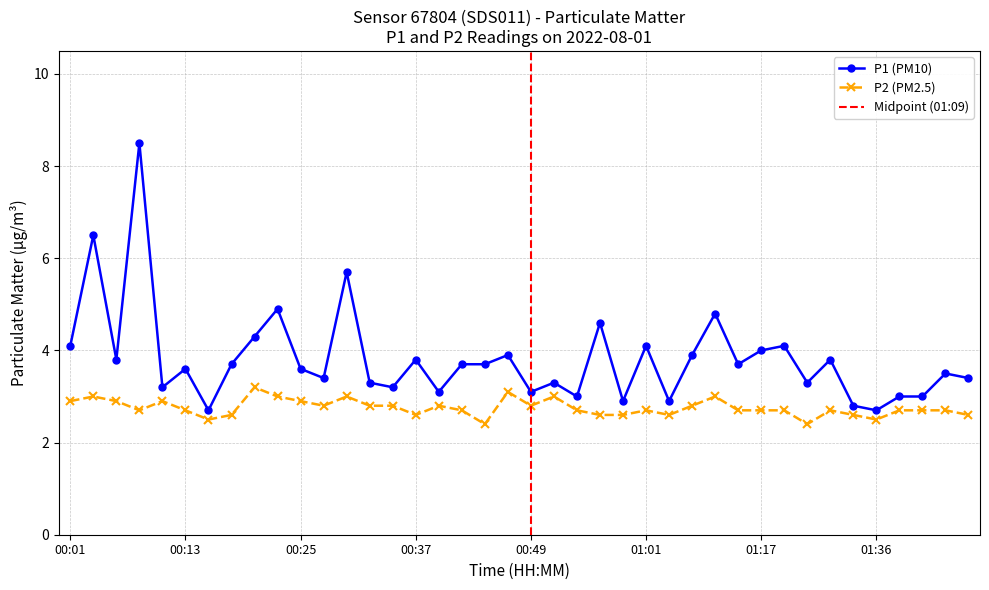

Between 00:20 and 00:25, which series saw the biggest shift?

P1